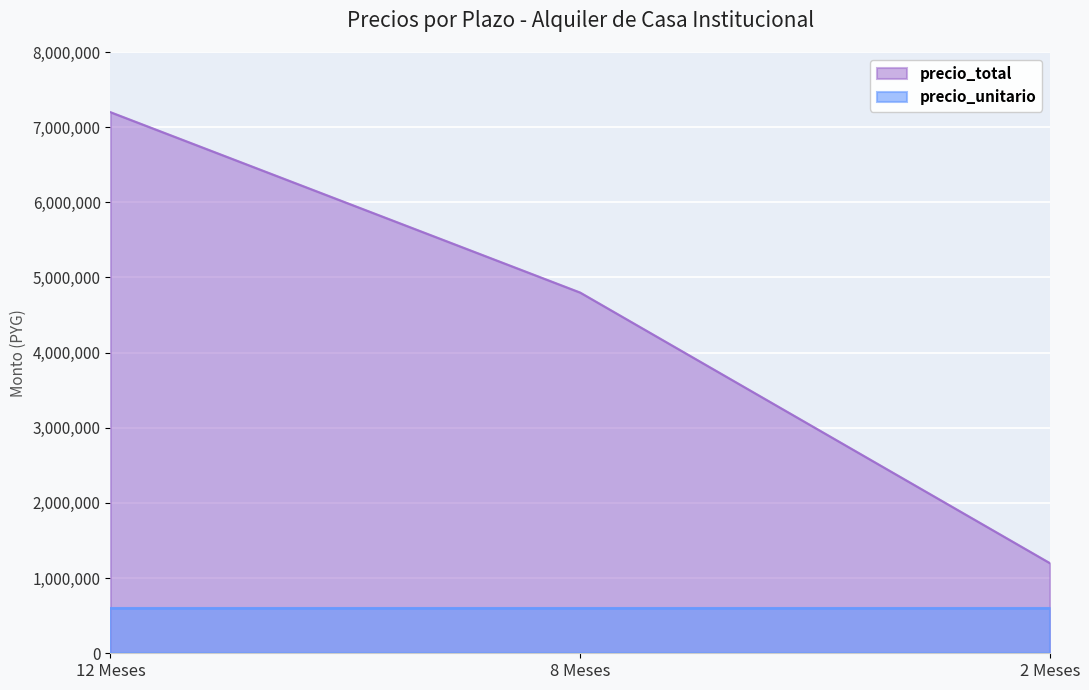

The value at 8 Meses is 4800000. True or false?

True